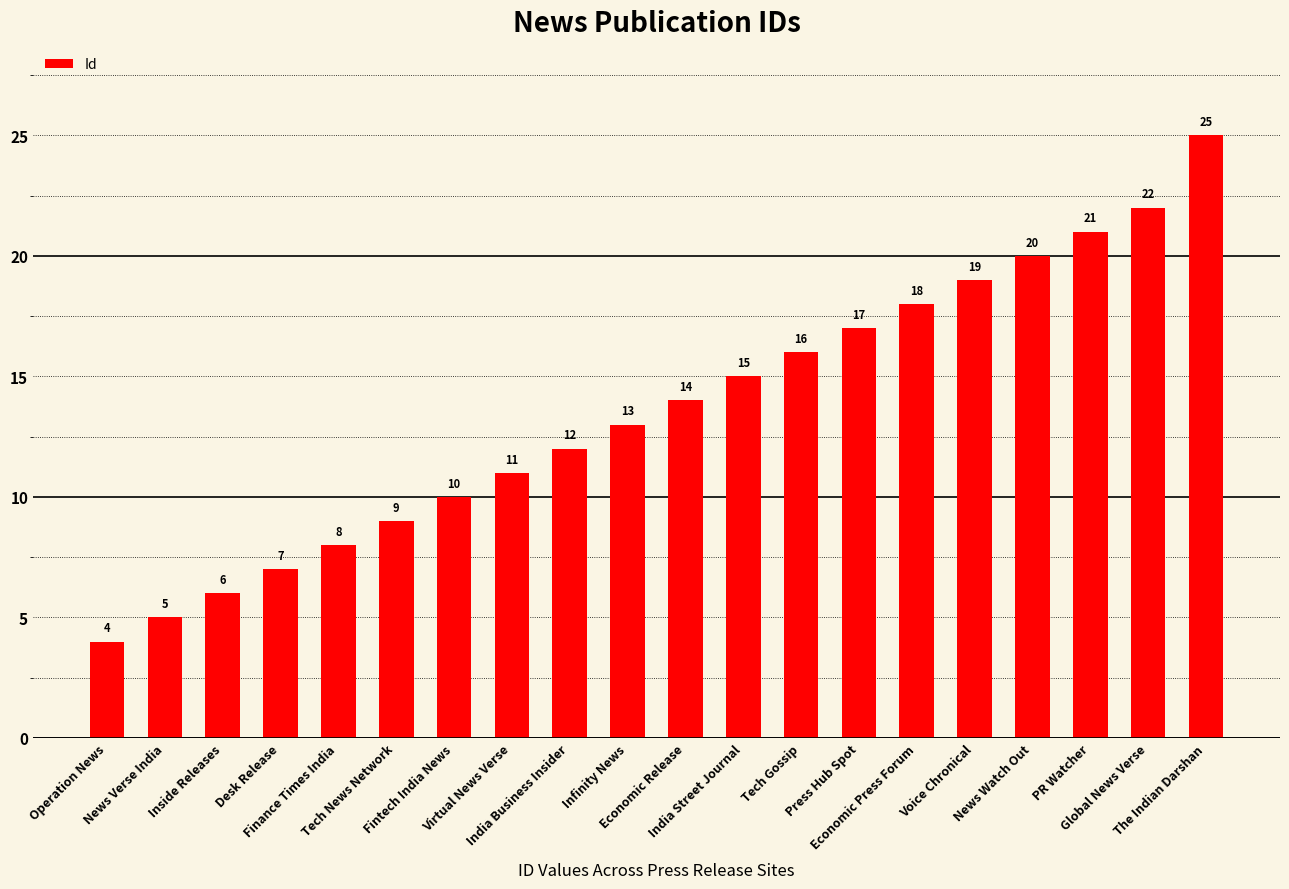

What is the sum of the values at News Watch Out and Fintech India News?

30